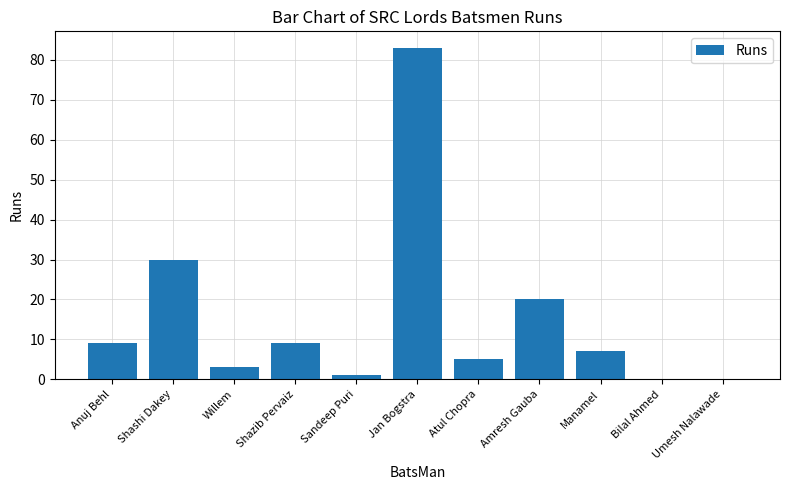

How many data points does each series have?

11